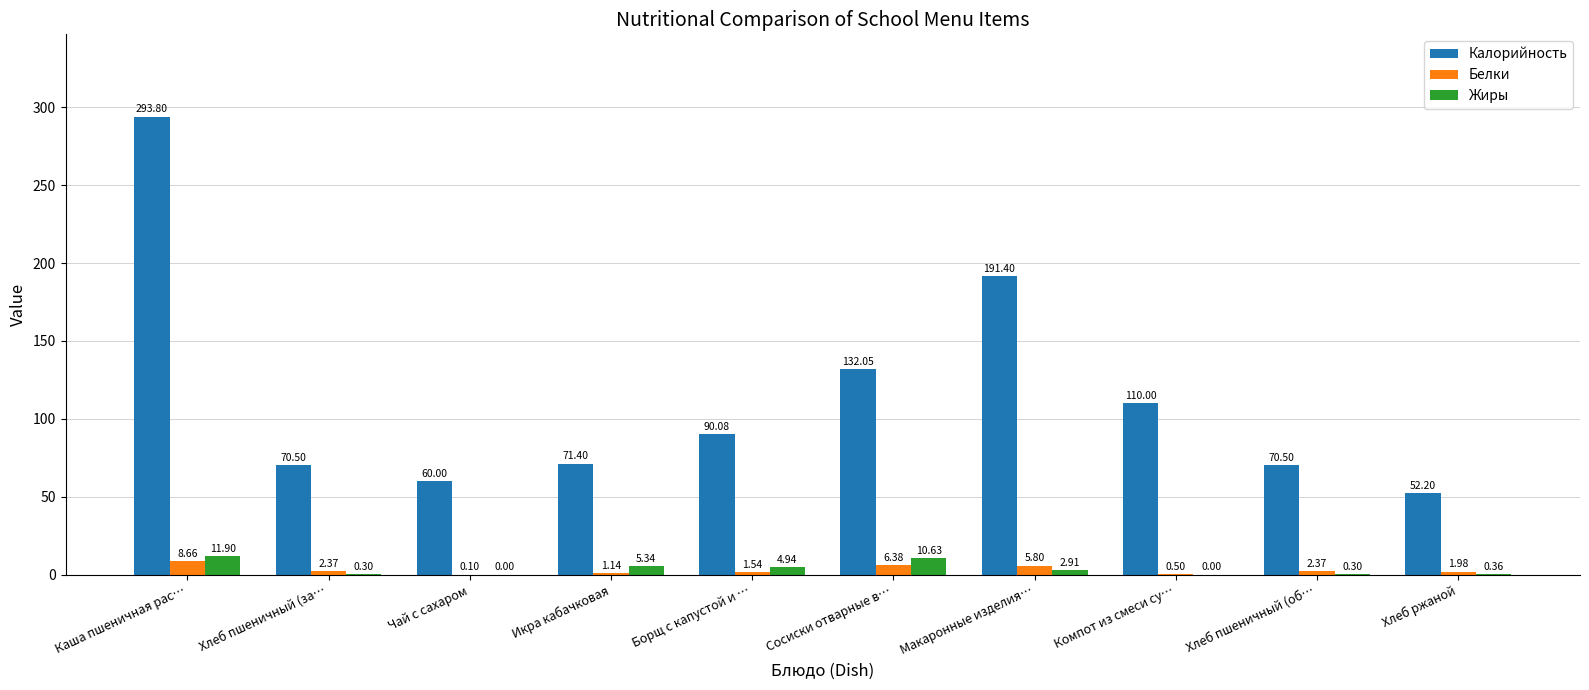

What are all the series names shown in the legend?

Калорийность, Белки, Жиры